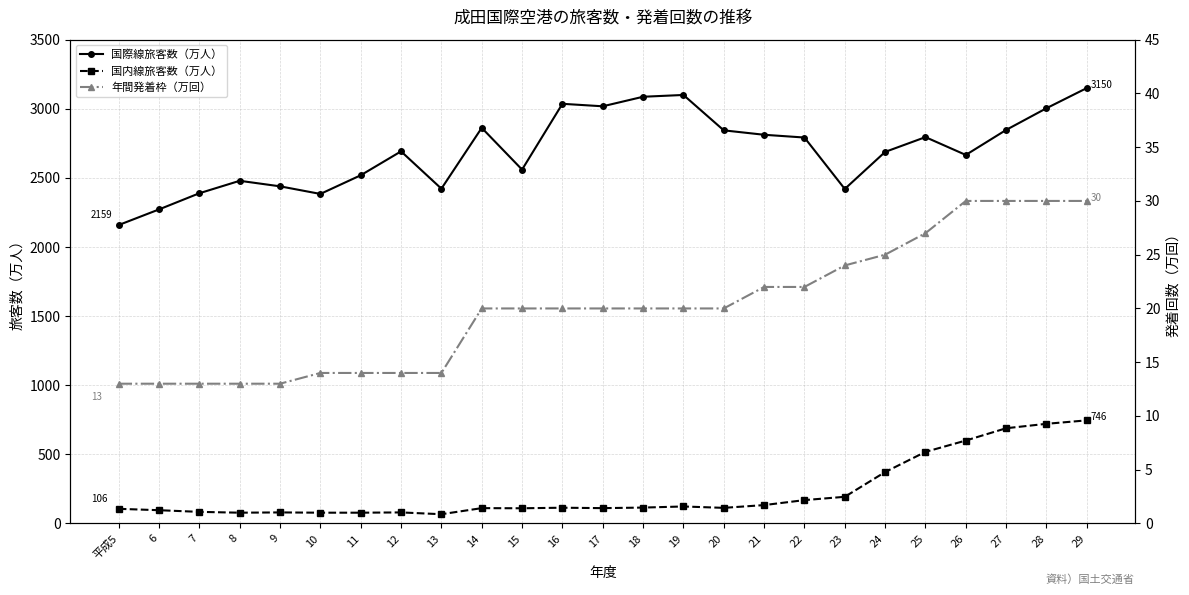

How many distinct data groups are displayed?

3